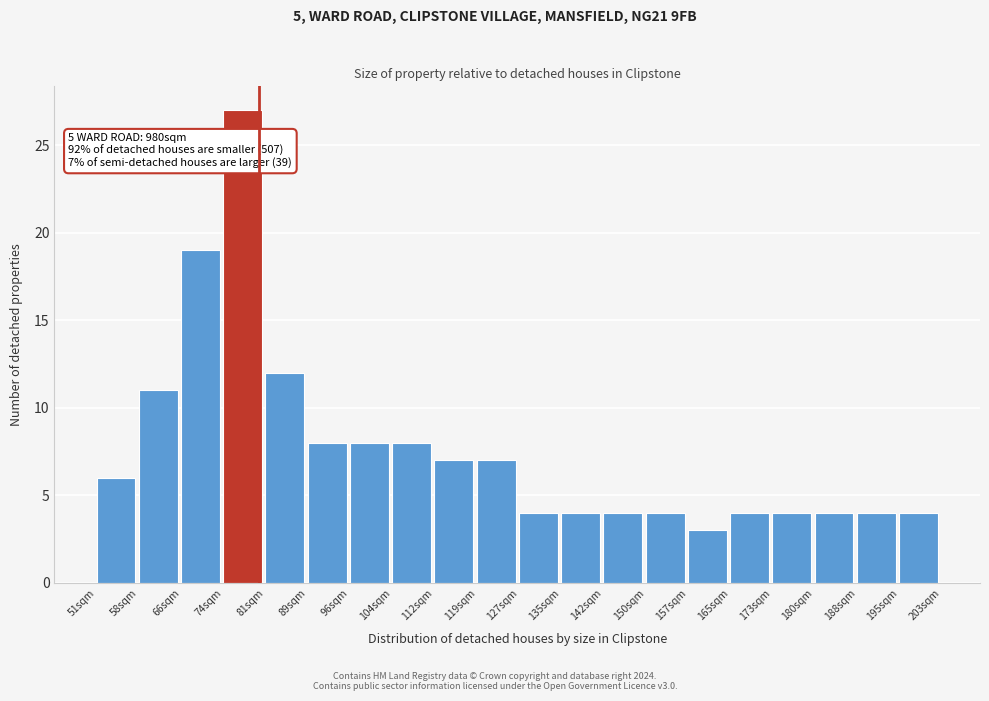

Reading left to right, extract all data points from this chart.

51sqm=6	58sqm=11	66sqm=19	74sqm=27	81sqm=12	89sqm=8	96sqm=8	104sqm=8	112sqm=7	119sqm=7	127sqm=4	135sqm=4	142sqm=4	150sqm=4	157sqm=3	165sqm=4	173sqm=4	180sqm=4	188sqm=4	195sqm=4